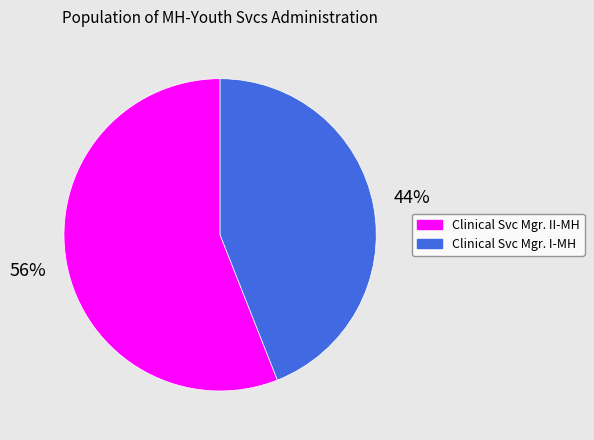

Is it true that Clinical Svc Mgr. II-MH is 56% of the pie?

True